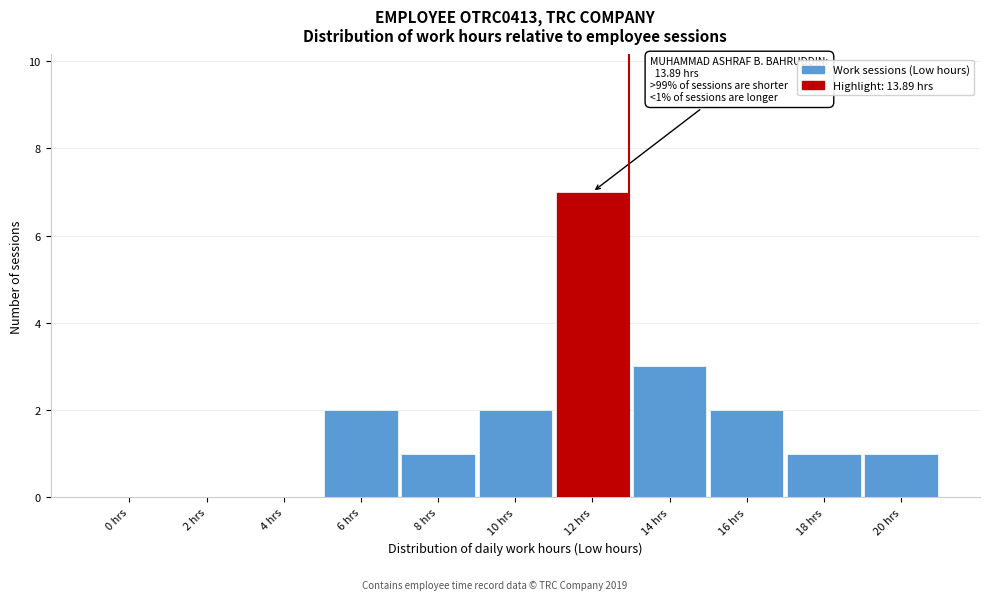

Reading left to right, what are all the values shown in this chart?

0 hrs=0	2 hrs=0	4 hrs=0	6 hrs=2	8 hrs=1	10 hrs=2	12 hrs=7	14 hrs=3	16 hrs=2	18 hrs=1	20 hrs=1